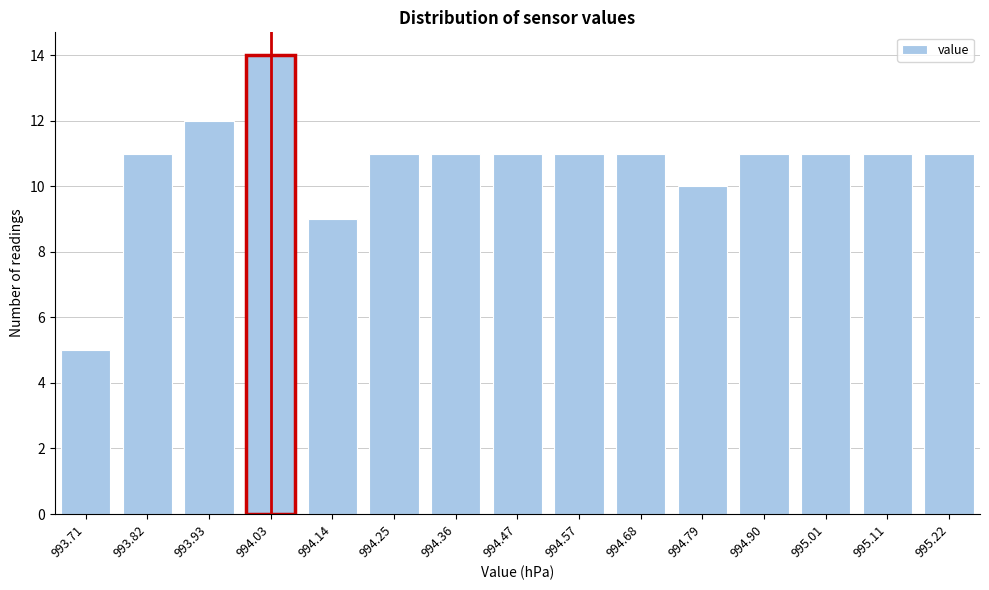

Reading right to left, extract all data points from this chart.

11	11	11	11	10	11	11	11	11	11	9	14	12	11	5